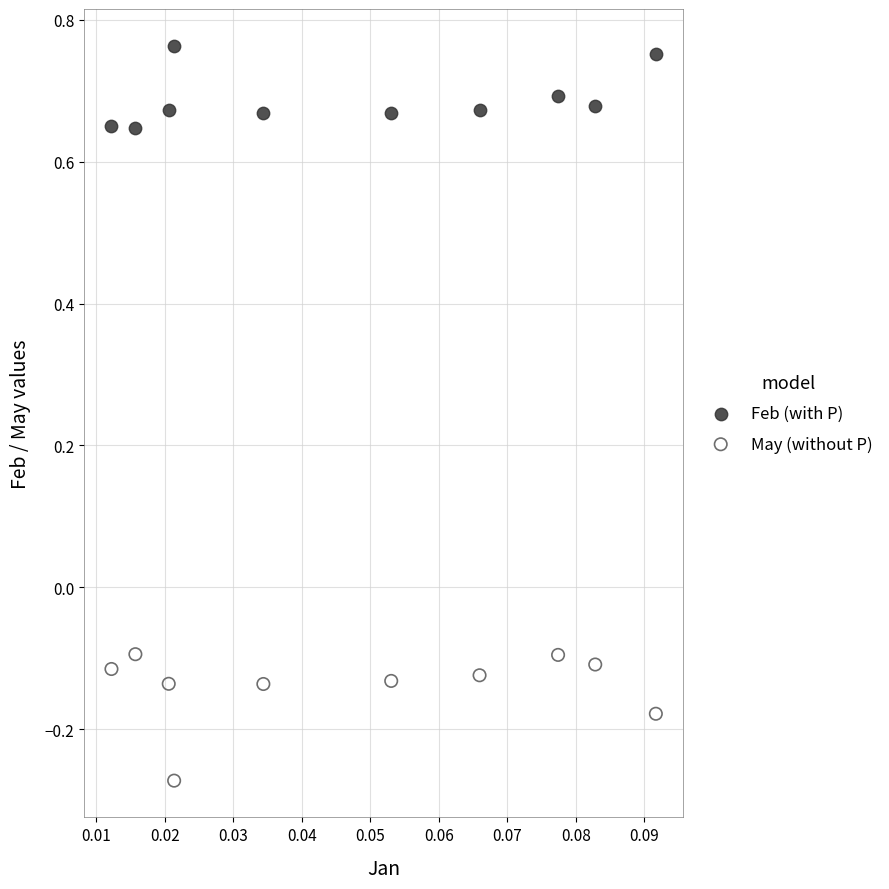

Which series reaches the minimum Y coordinate?

May (without P)